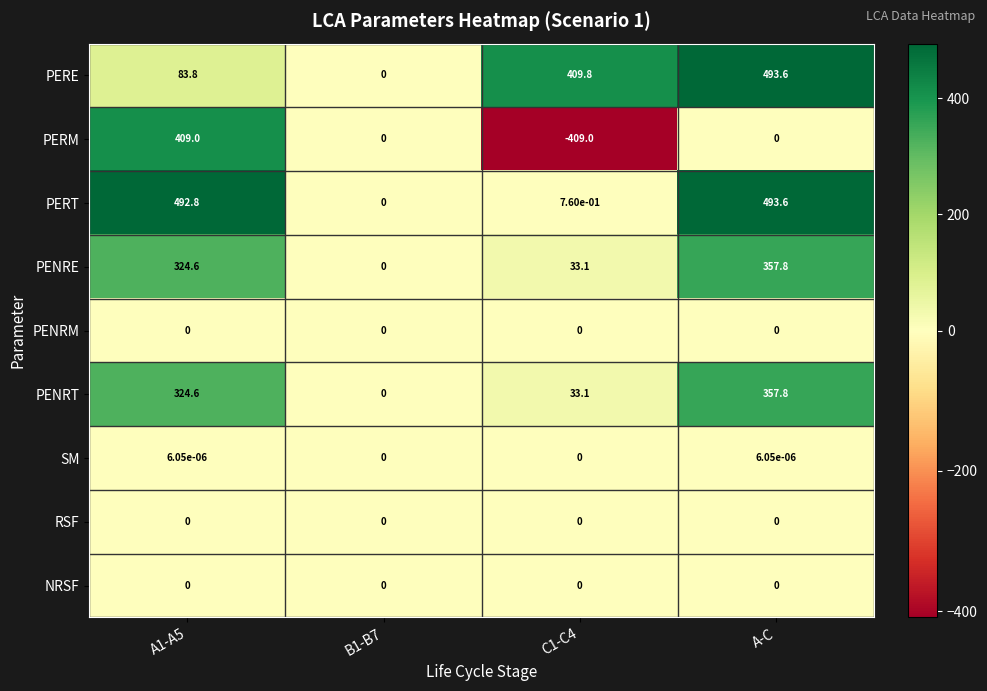

True or false: PENRE has a value of 324.6 at A1-A5.

True